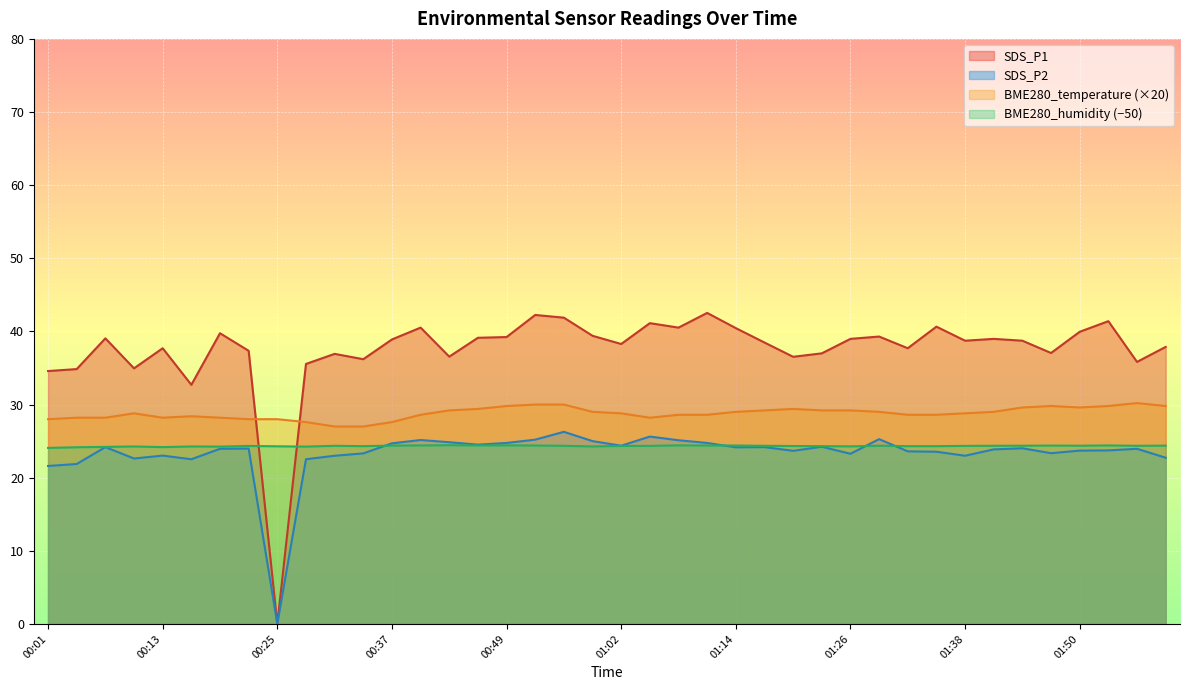

What is the greatest value displayed?

42.5